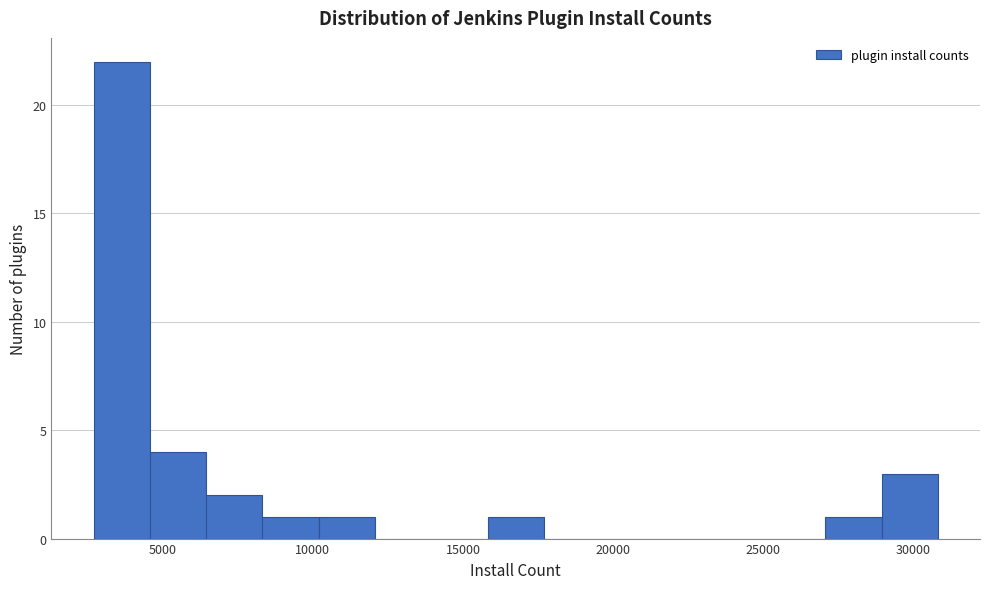

Read against the x-axis, roughly where is the centre of the tallest bar?

3500